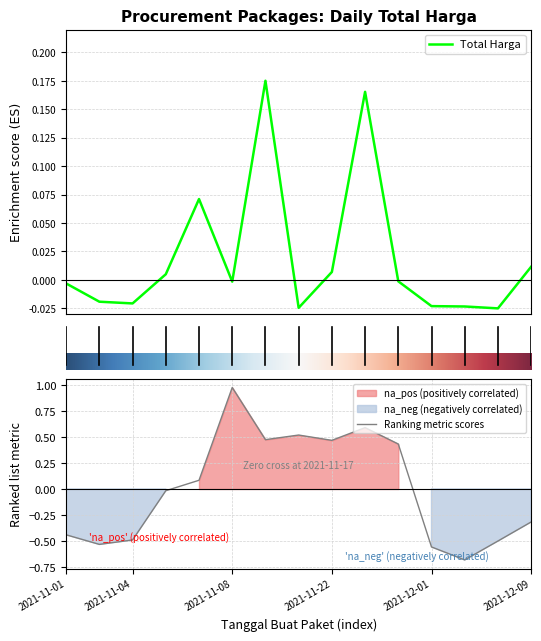

Read the value at 2021-11-07.

0.1